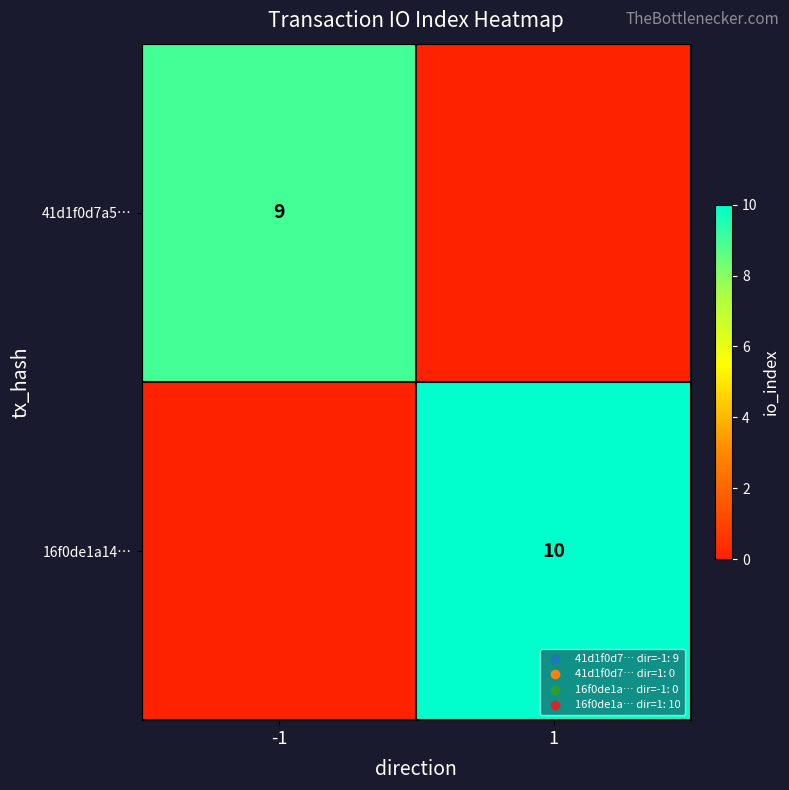

How many categories are shown in the chart?

2